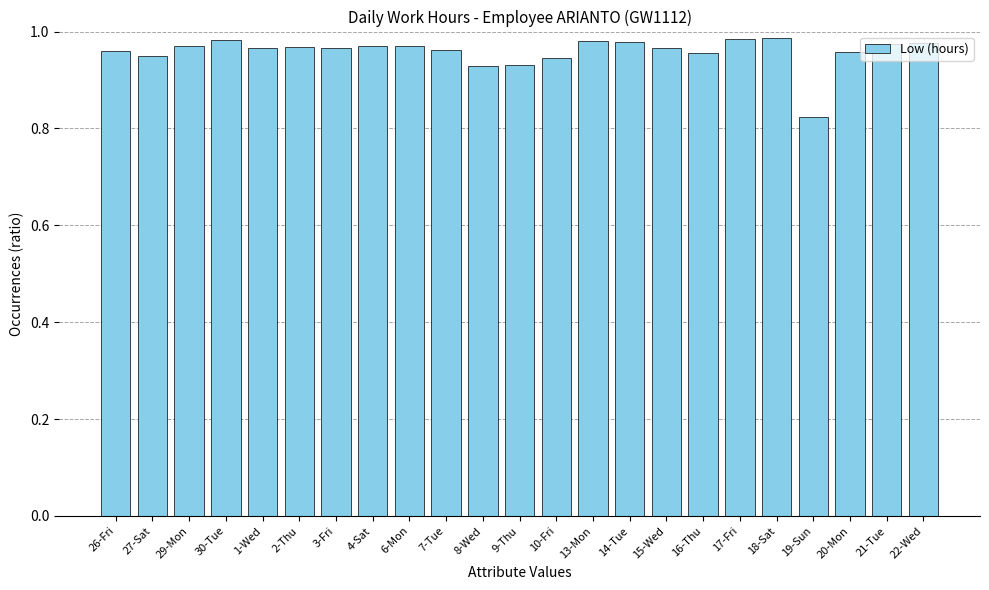

At which label is the value closest to 0?

19-Sun